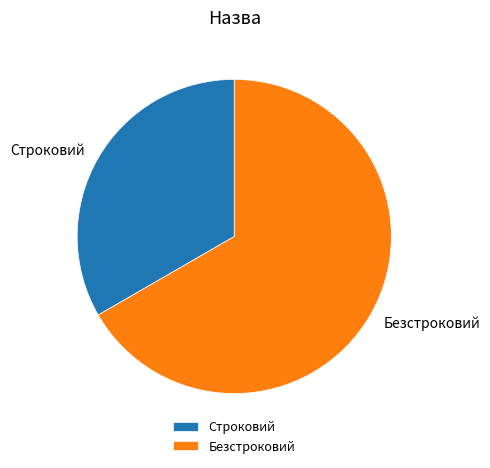

True or false: Безстроковий accounts for 56% of the total.

False